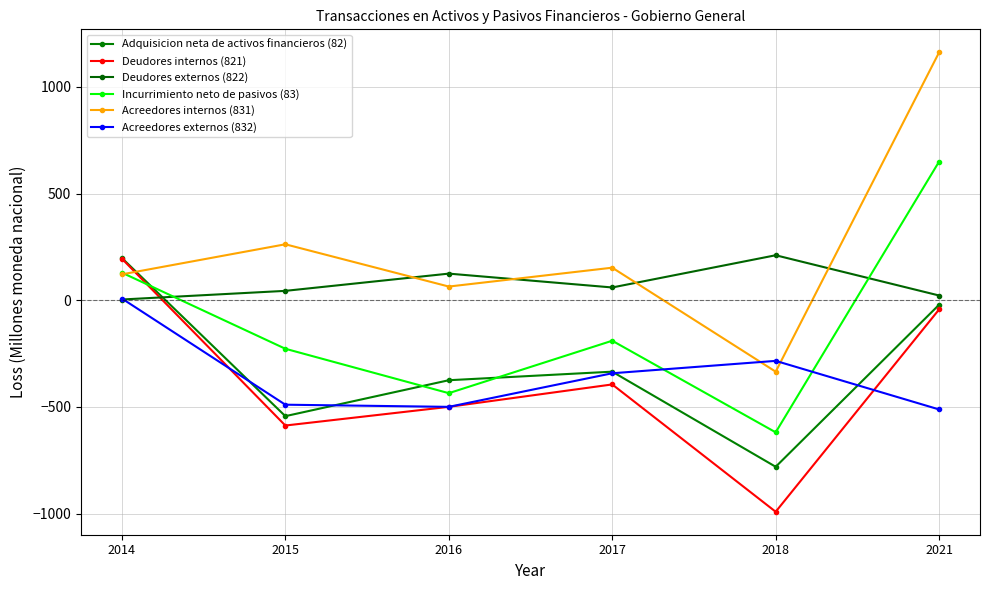

Where is Acreedores internos (831) nearest to the value 413?

2015